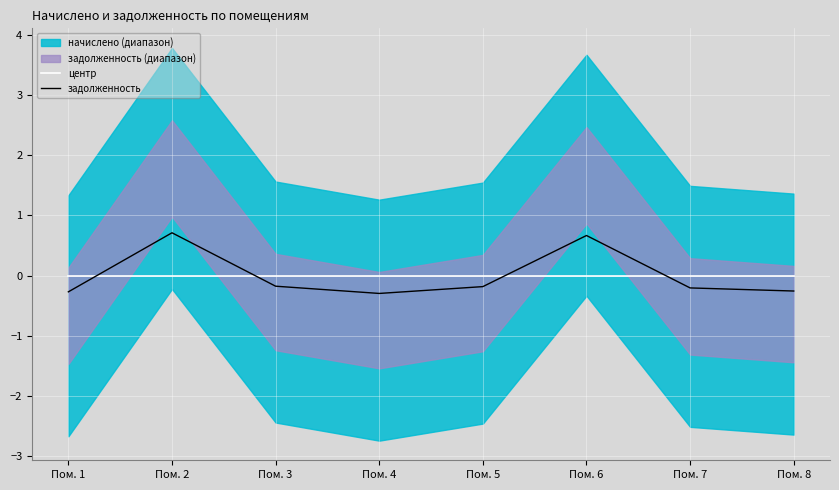

Is the value of задолженность at Пом. 3 greater than the value of центр at Пом. 4?

No